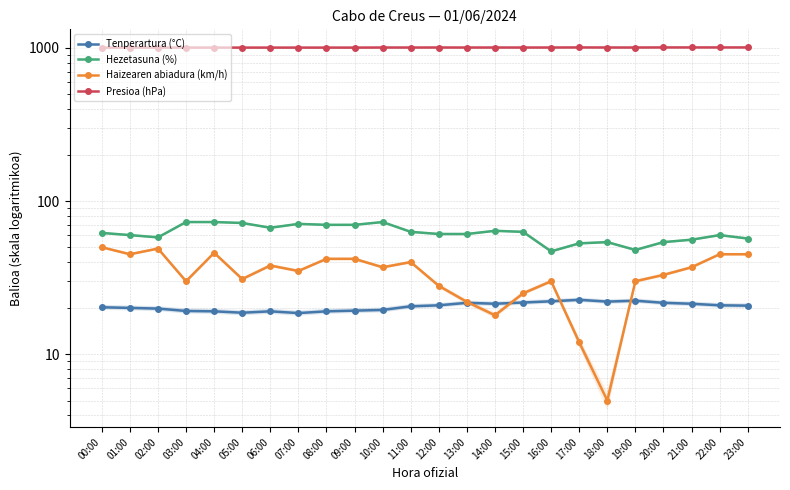

True or false: Presioa (hPa) and Haizearen abiadura (km/h) cross at least once.

False